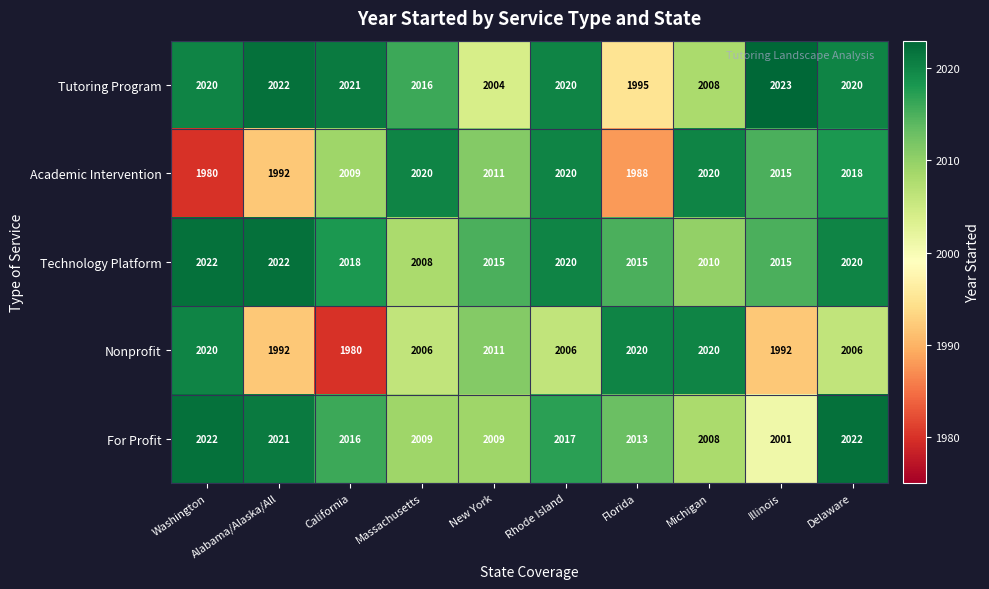

What is the difference between the highest and lowest values at Florida?

32